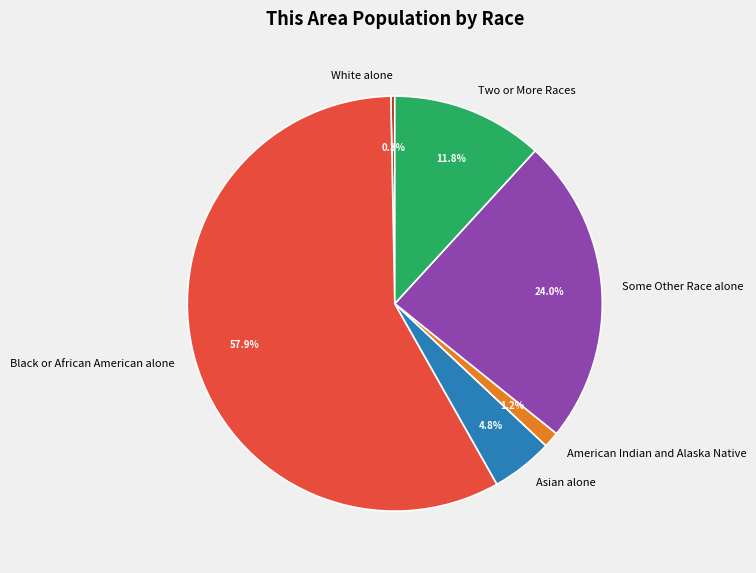

Which category has the smallest portion of the pie?

White alone